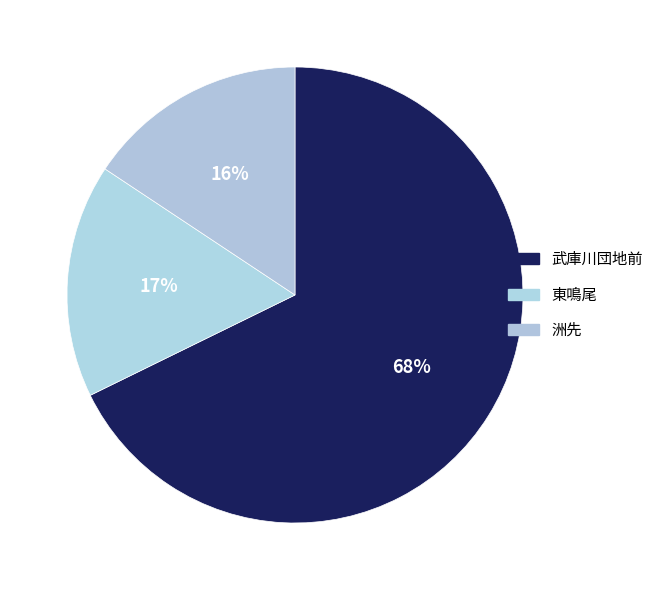

What percentage is NOT represented by 武庫川団地前?

32.3%